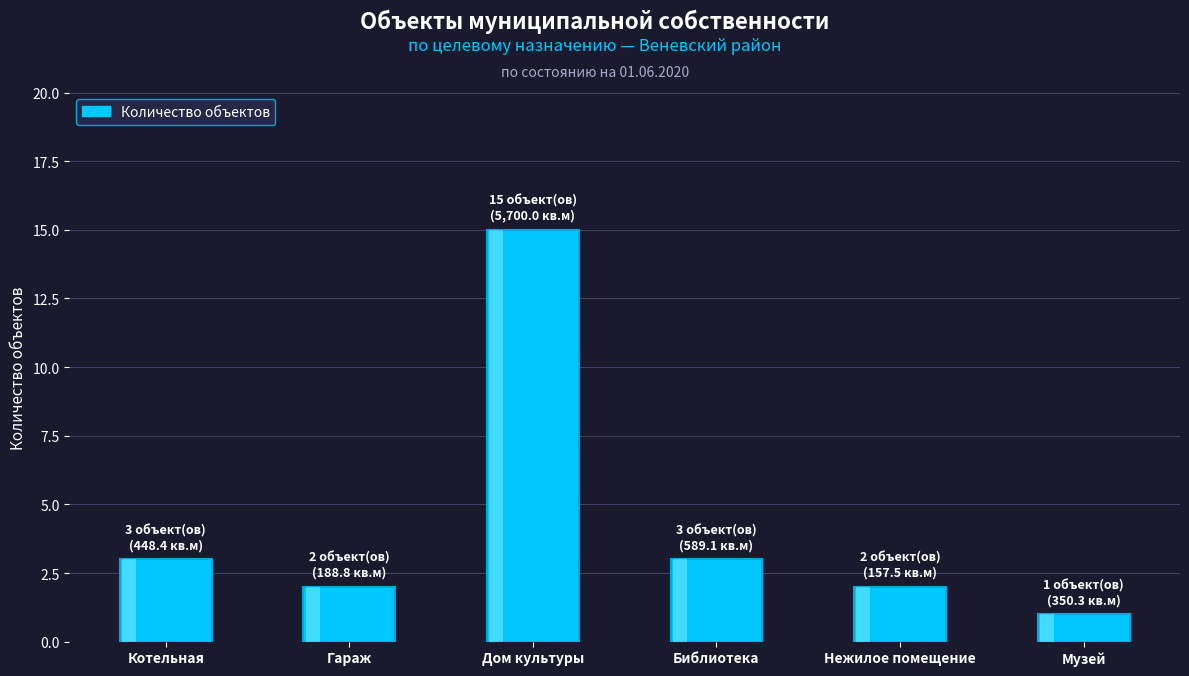

What is the minimum value shown in the chart?

1